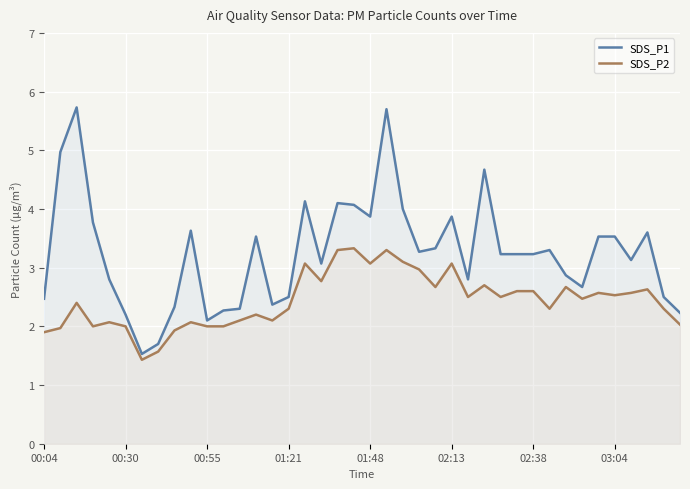

The value of SDS_P2 at 21 is 3.3. True or false?

True